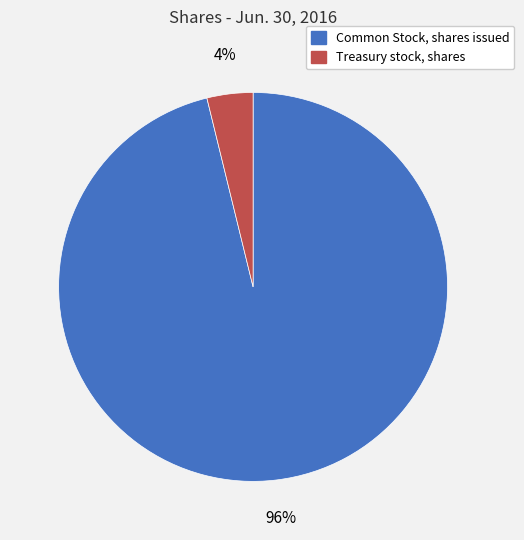

Which slice is the largest?

Common Stock, shares issued